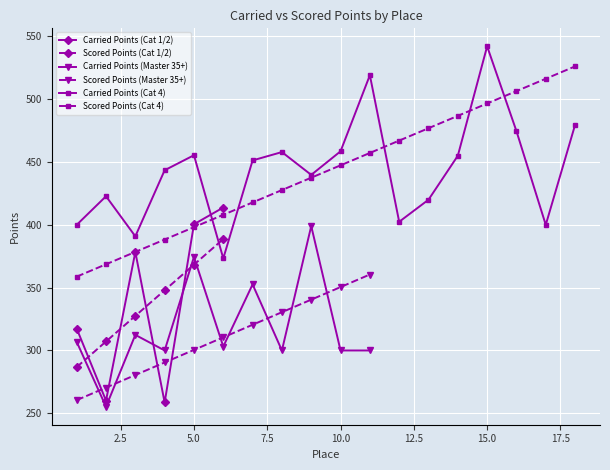

True or false: Scored Points (Cat 1/2) and Carried Points (Cat 1/2) cross at least once.

True